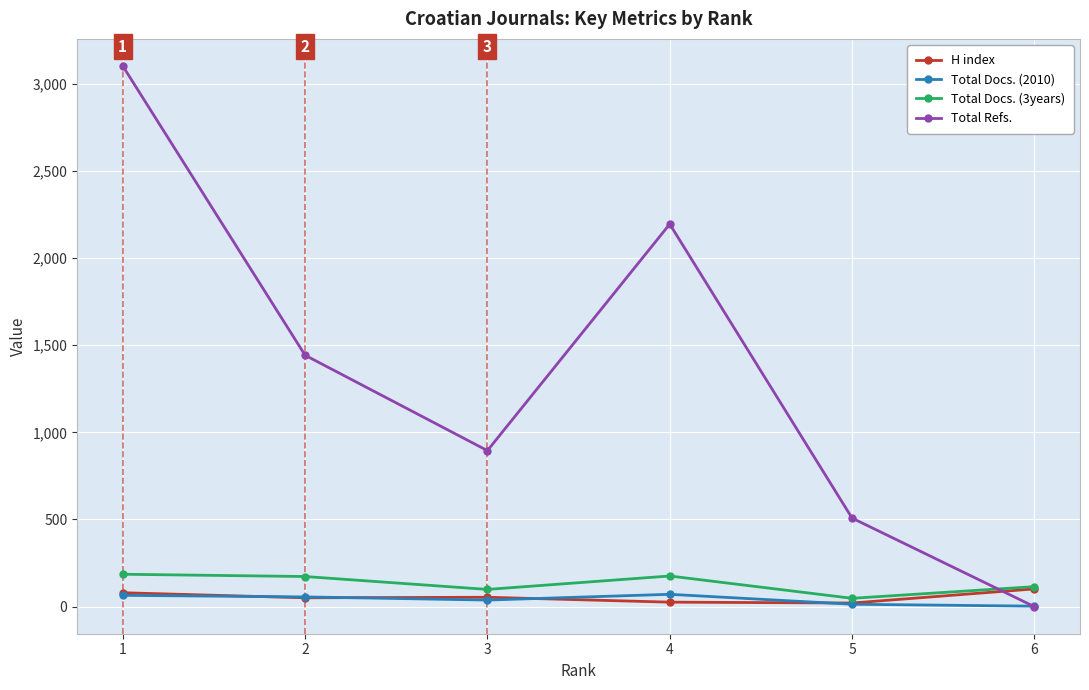

What is the value of the Total Docs. (2010) point at the 5th from the left?

14